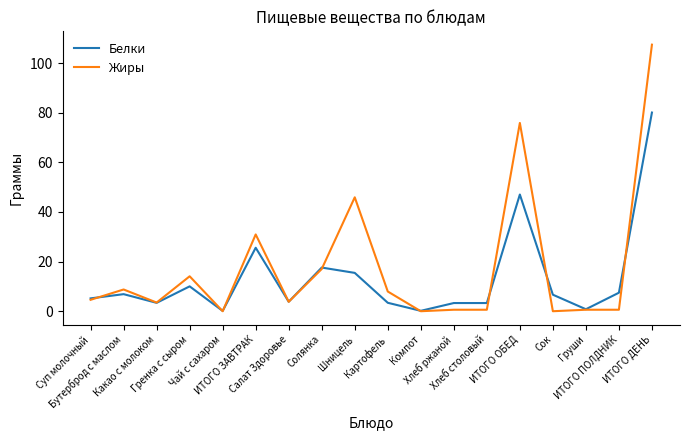

True or false: Жиры and Белки cross at least once.

True